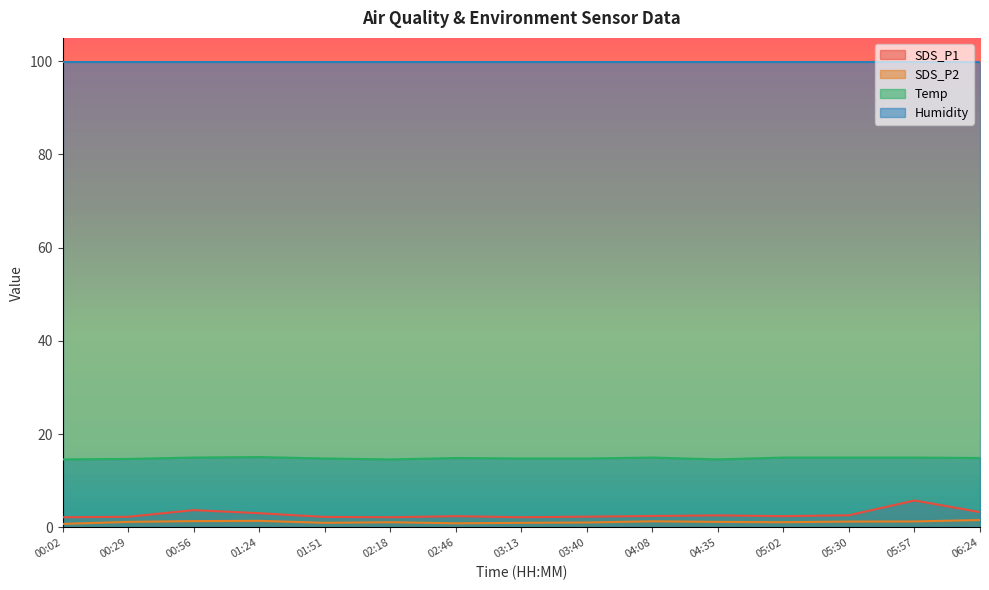

What are all the series names shown in the legend?

SDS_P1, SDS_P2, Temp, Humidity